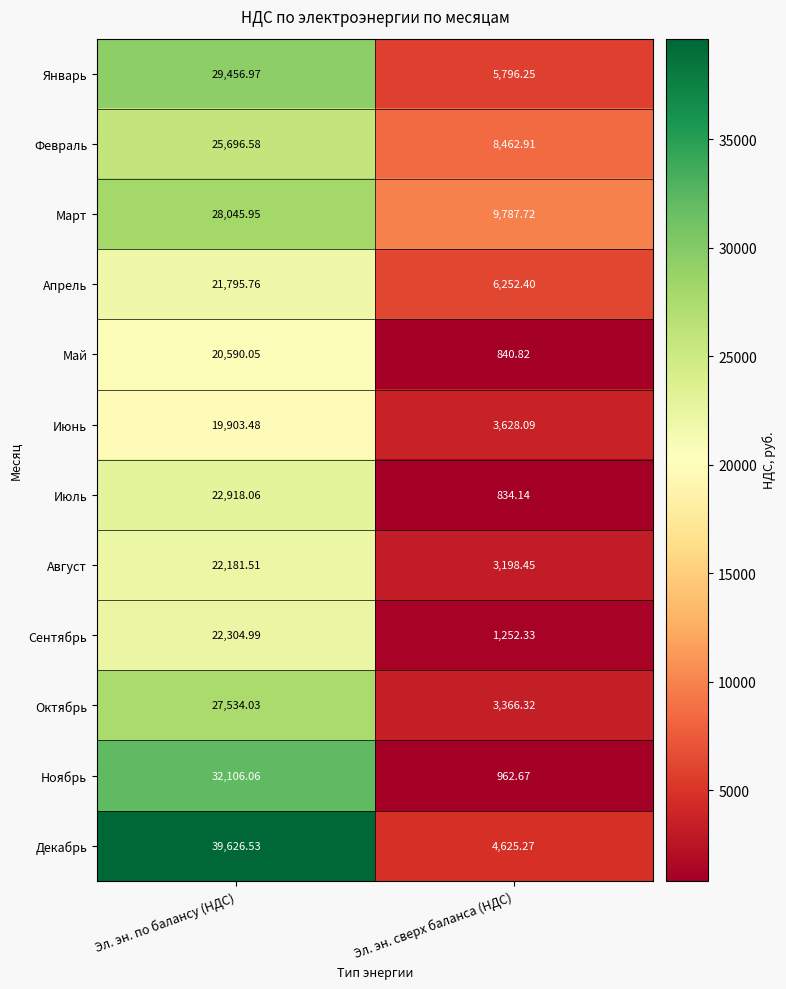

What is the minimum value shown in the chart?

834.1